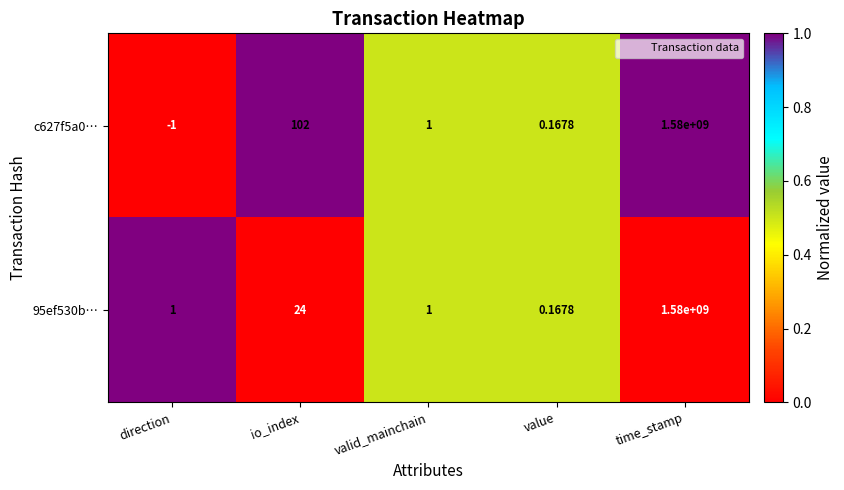

At which category is the sum across all series the highest?

time_stamp